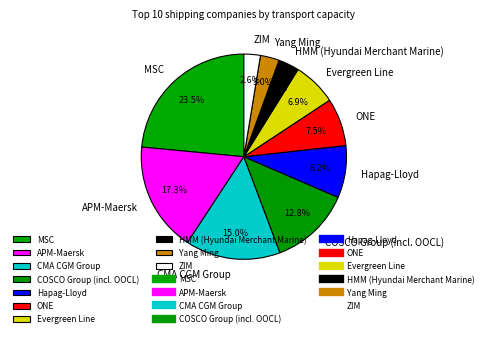

To the nearest percent, what percentage of the pie is HMM (Hyundai Merchant Marine)?

3%